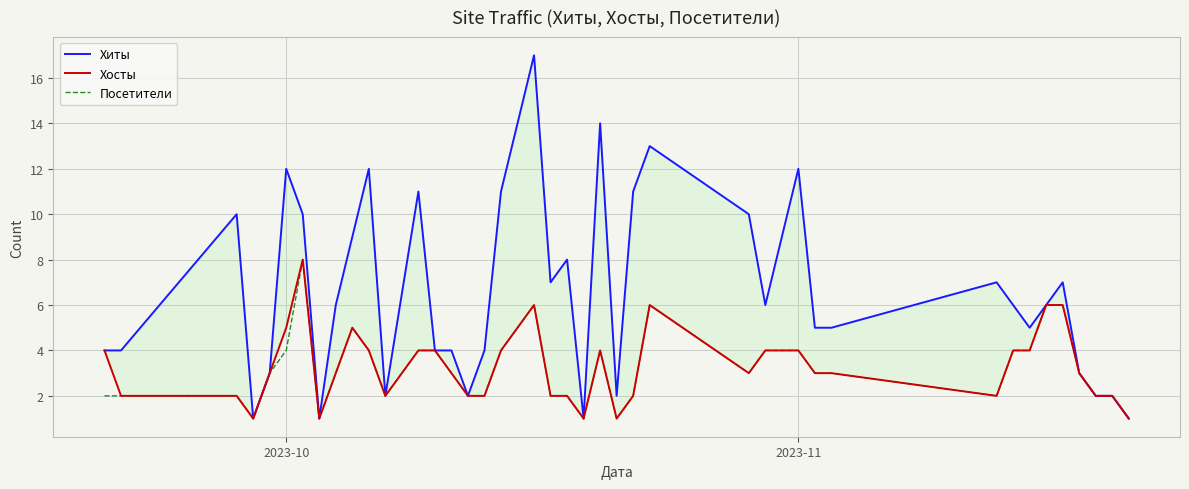

What is the highest value of the Посетители series?

8